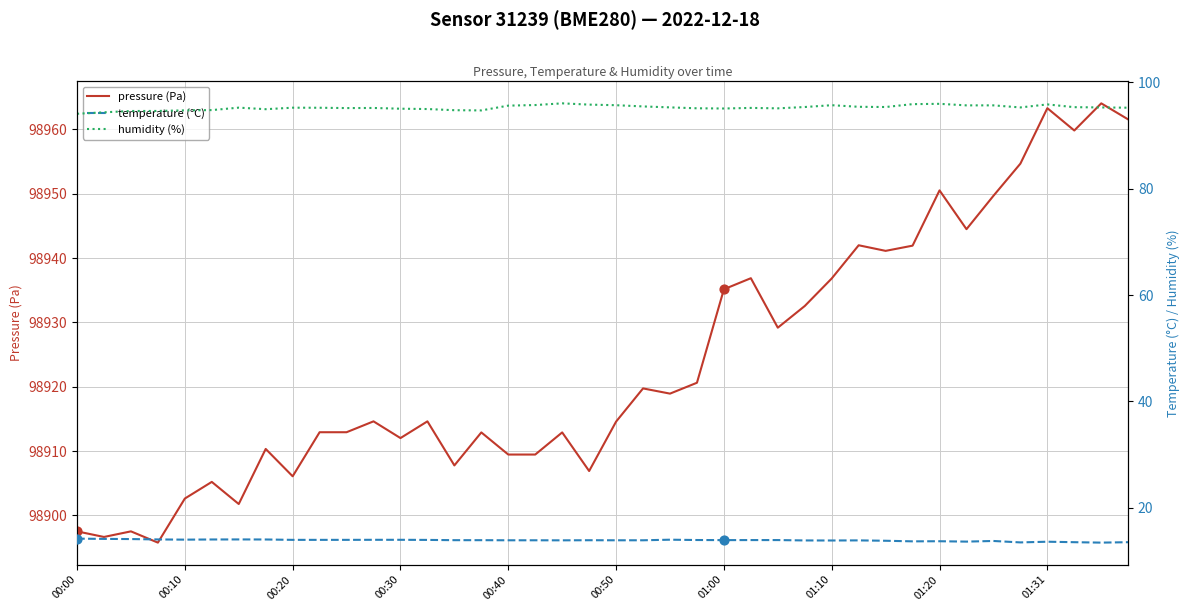

Which series has the largest total across all categories?

pressure (Pa)